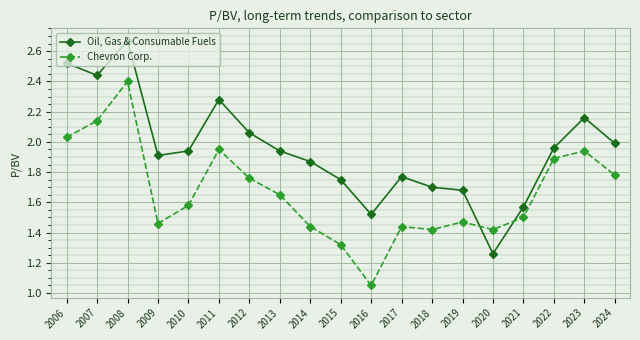

Which label corresponds to the largest value in the chart?

2008